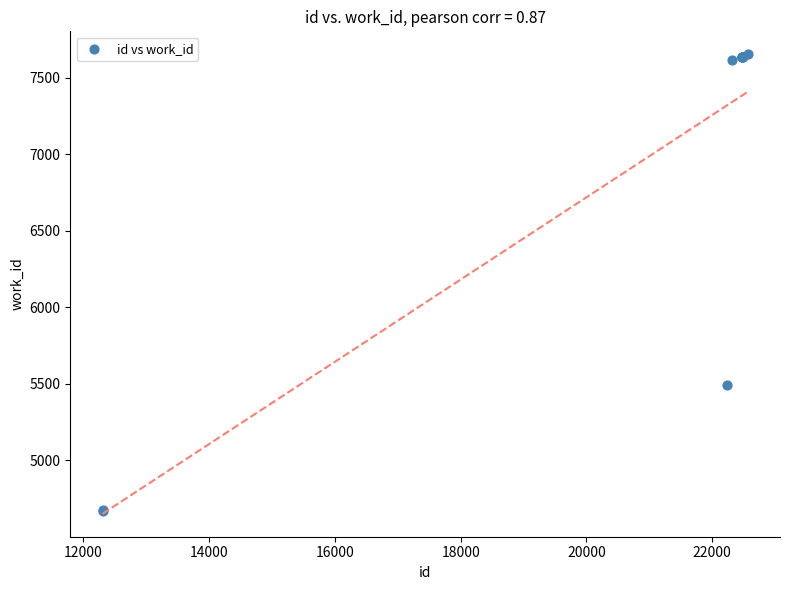

What Y value in the scatter plot is closest to 6161?

5494